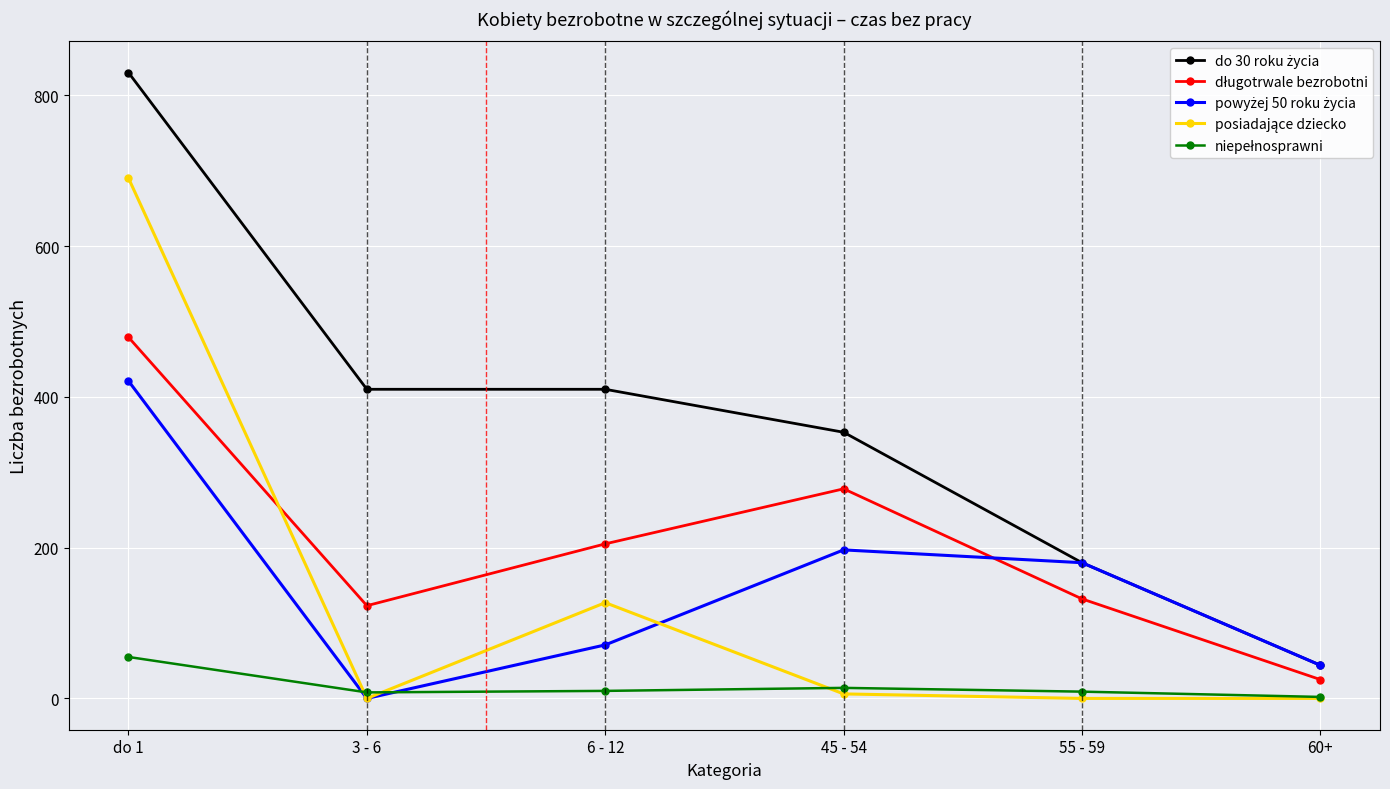

What is the label of the 3rd point from the right?

45 - 54